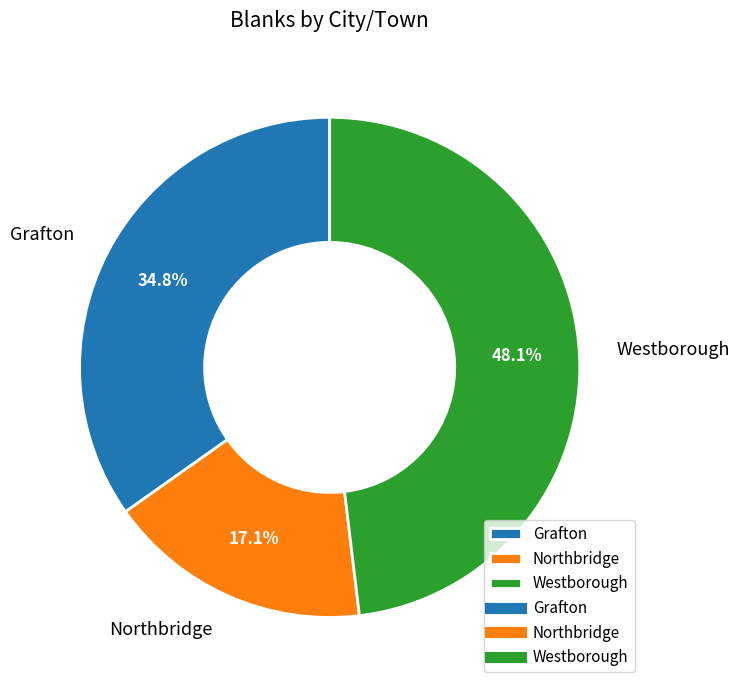

Between Westborough and Northbridge, which is larger?

Westborough